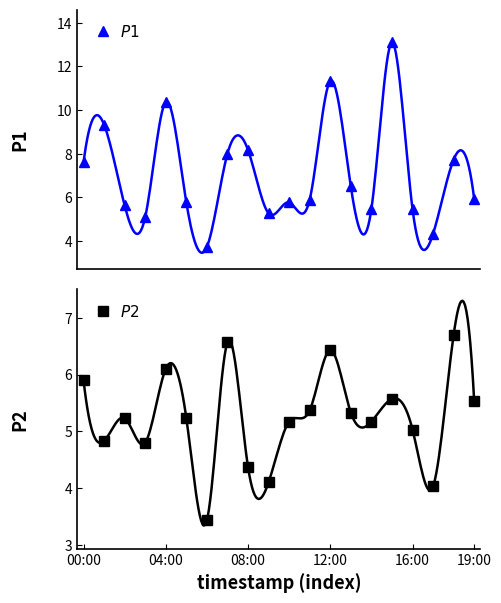

What is the sum of the $P1$ values at 6 and 18?

11.5